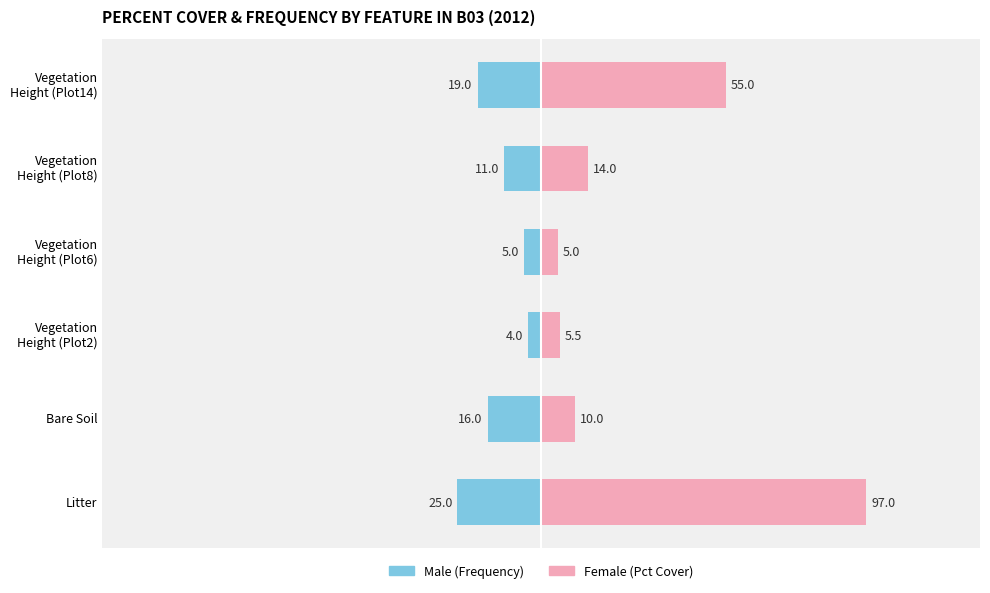

What is the highest value of the Female series?

97.0